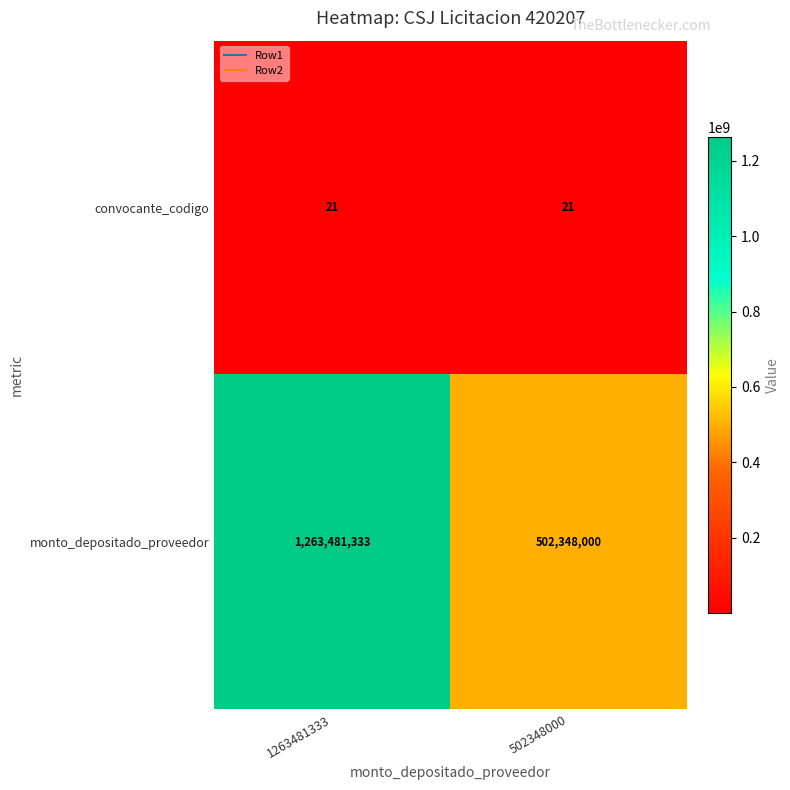

What is the total value across all series at 502348000?

502348021